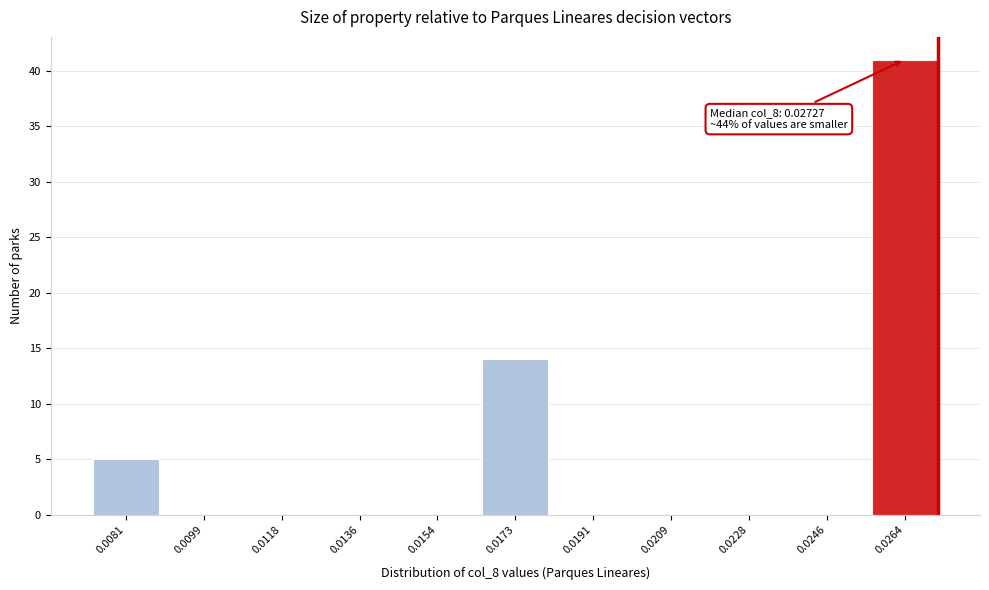

Reading left to right, transcribe all the data shown in this chart.

0.0081=5	0.0099=0	0.0118=0	0.0136=0	0.0154=0	0.0173=14	0.0191=0	0.0209=0	0.0228=0	0.0246=0	0.0264=41